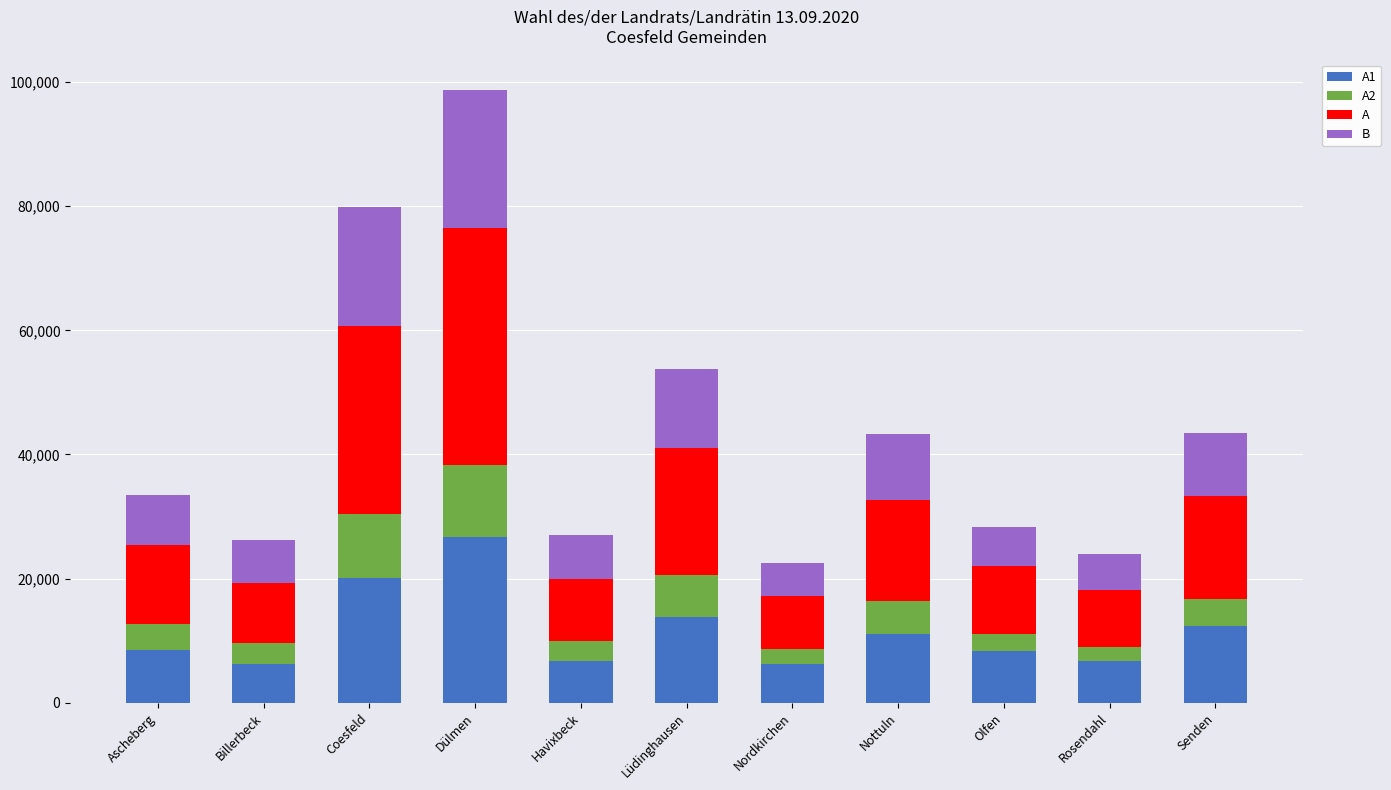

Count the number of data series in this chart.

4